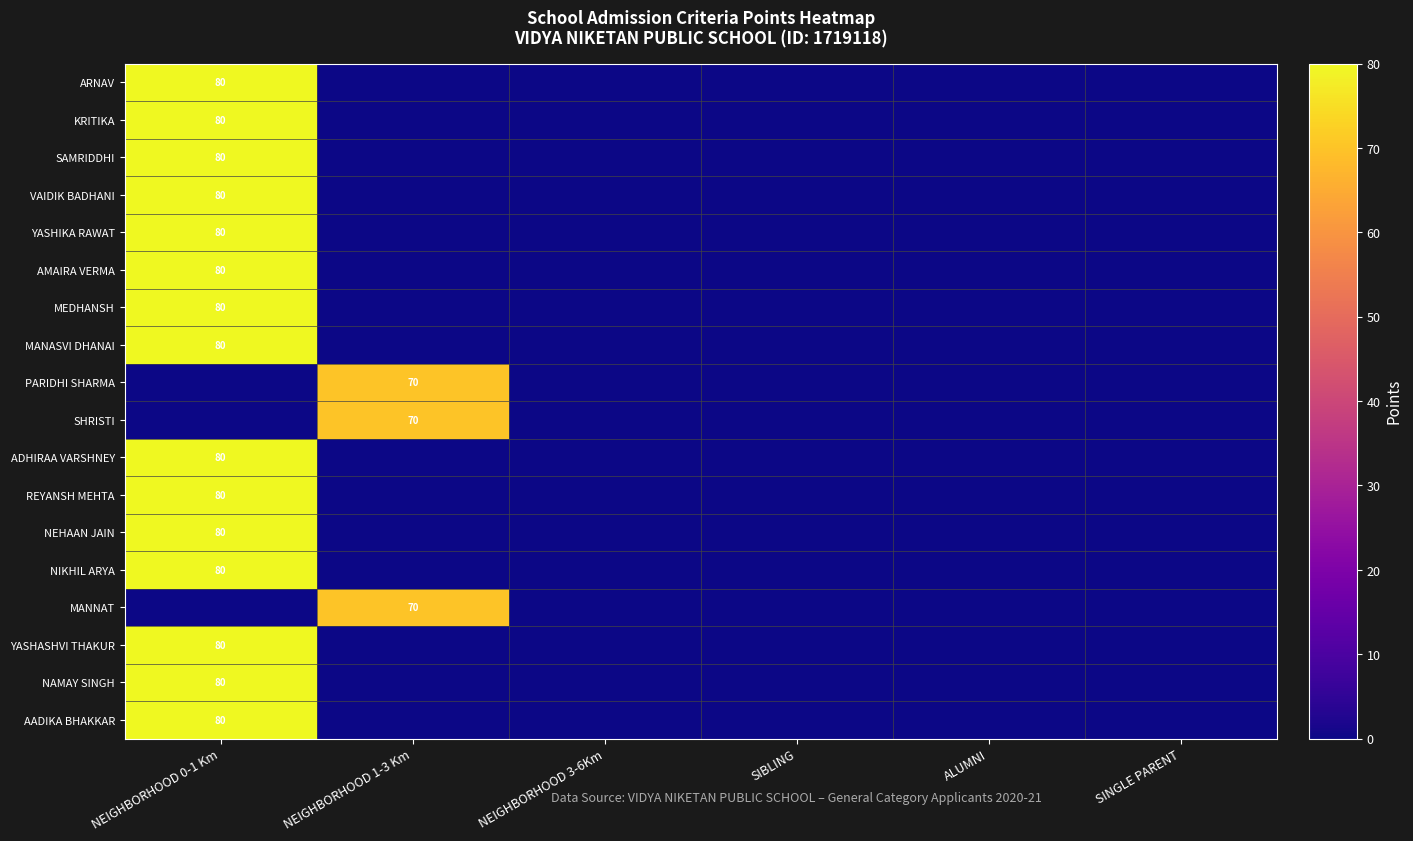

True or false: MANASVI DHANAI has a value of 80 at NEIGHBORHOOD 0-1 Km.

True